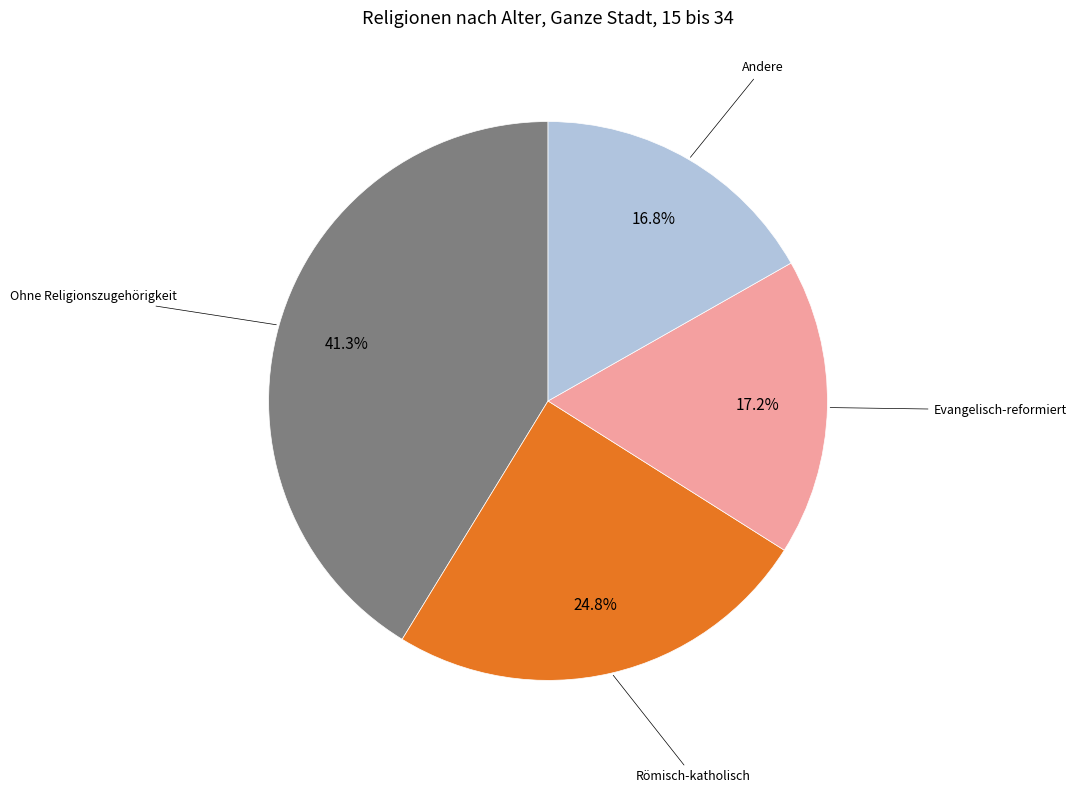

Is there a majority slice in this chart?

No